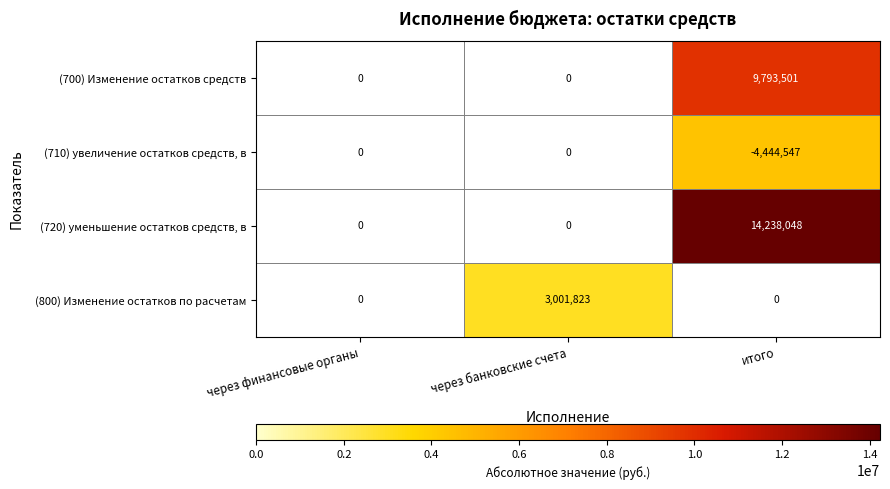

Is it true that (700) Изменение остатков средств equals 9793501 at итого?

True